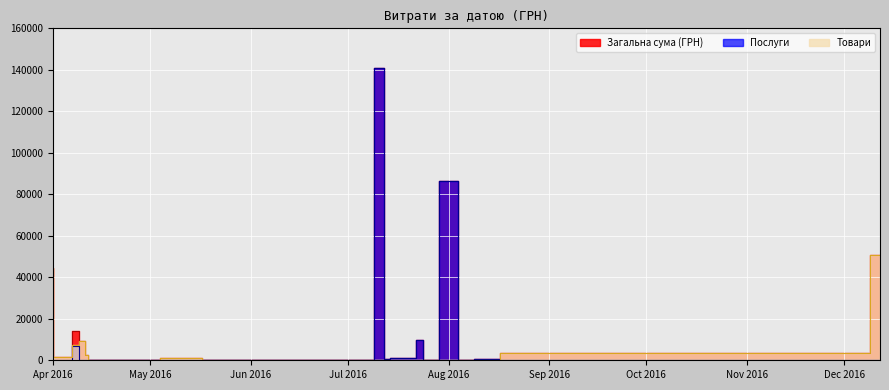

What is the value of the Послуги point at the 16th from the left?

1072.3